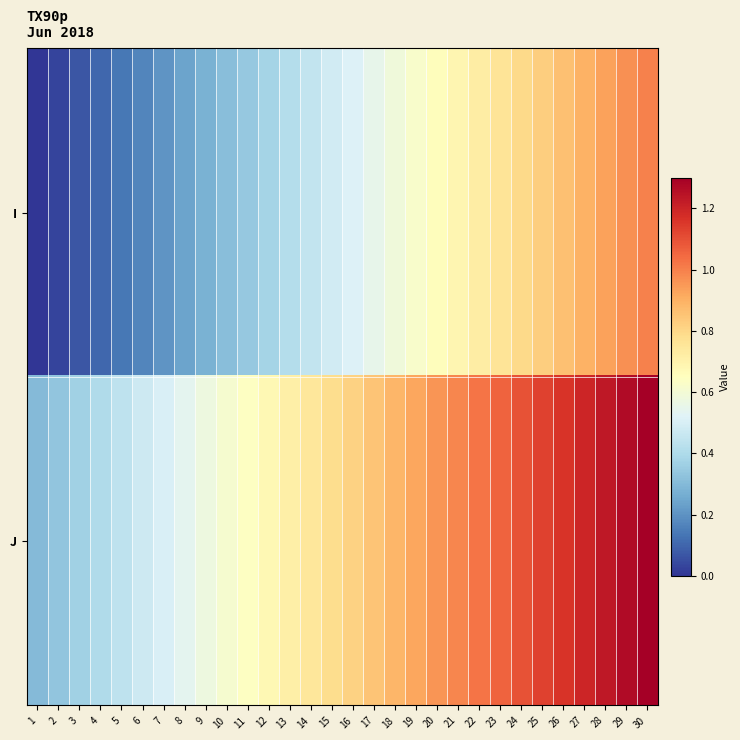

At how many categories does at least one series exceed 1?

9